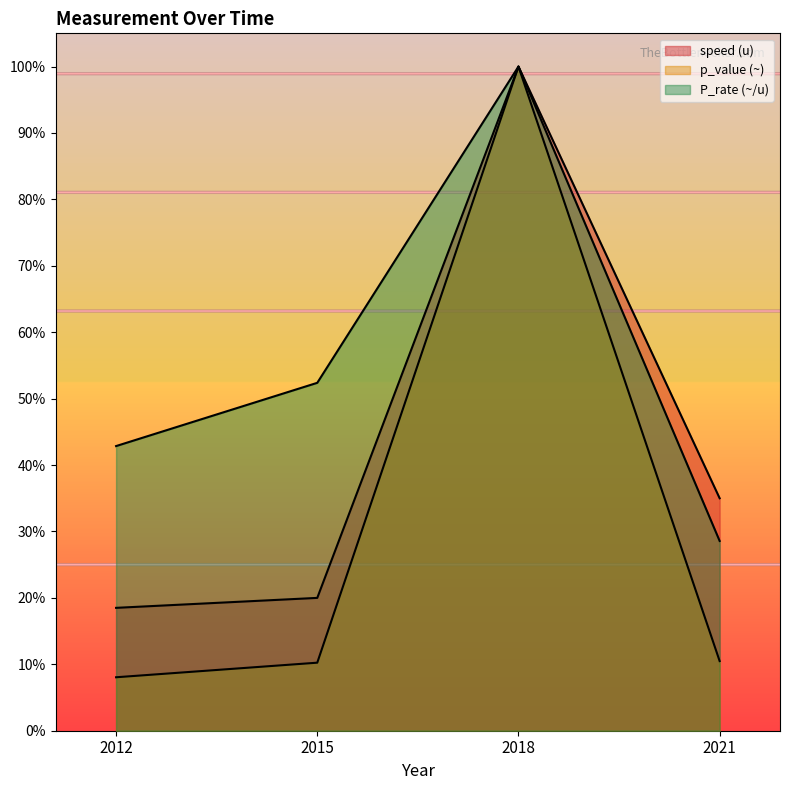

Which series changed the most between 2012 and 2018?

p_value (~)